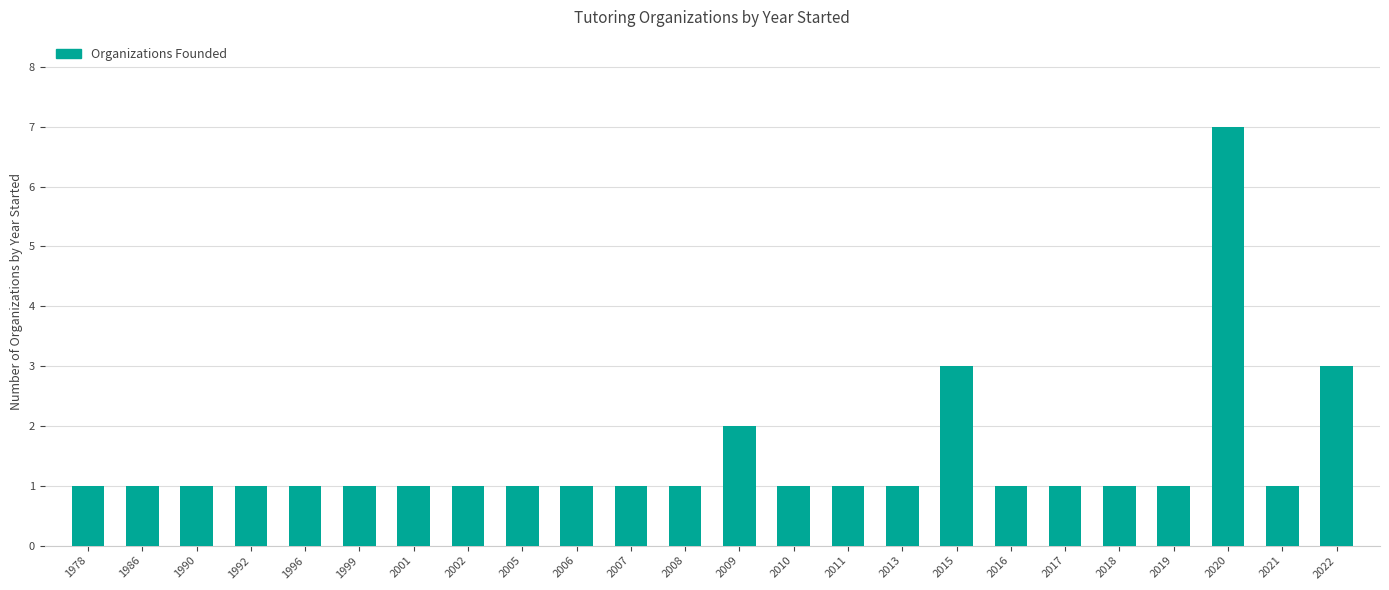

Reading right to left, extract all data points from this chart.

3	1	7	1	1	1	1	3	1	1	1	2	1	1	1	1	1	1	1	1	1	1	1	1